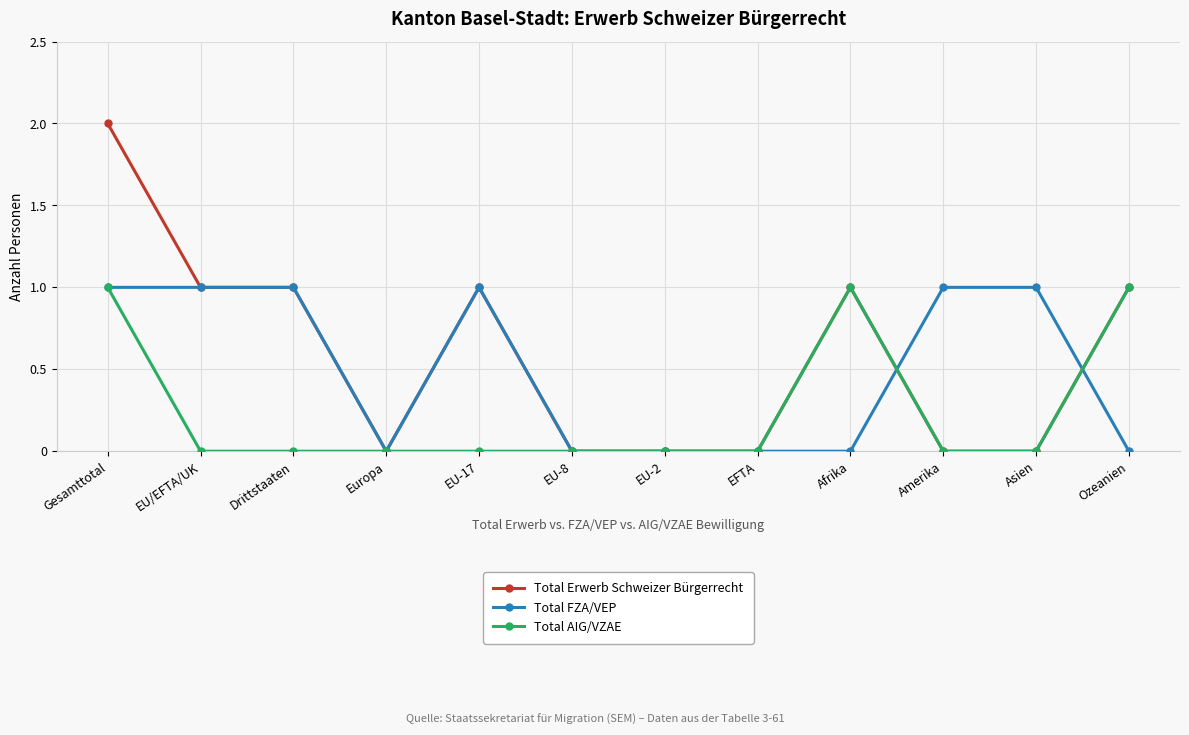

The Total Erwerb Schweizer Bürgerrecht series shows 4 at Gesamttotal. True or false?

False